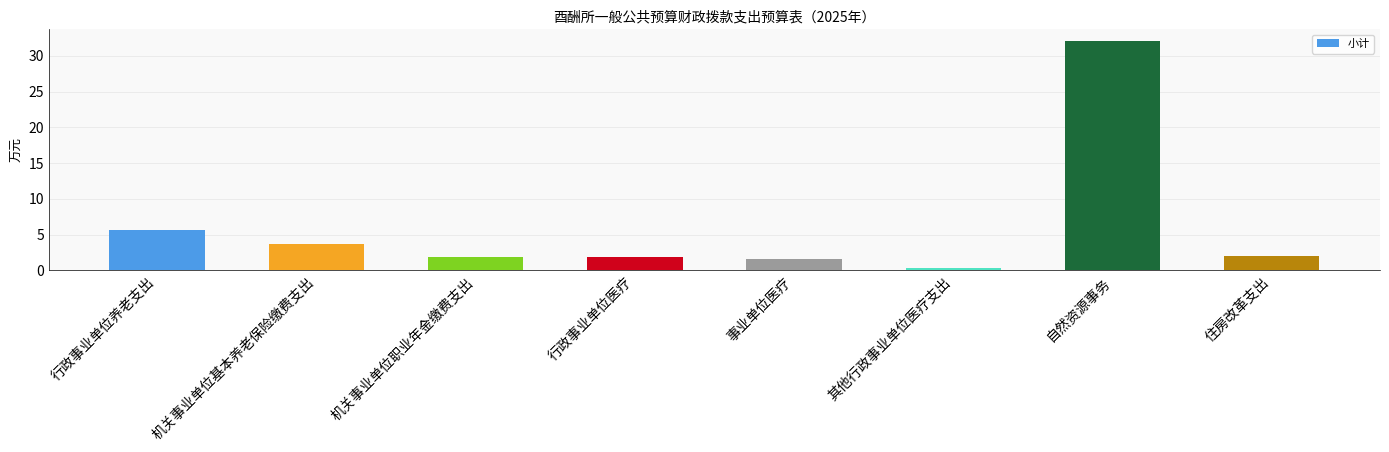

What is the label of the 7th bar from the left?

自然资源事务